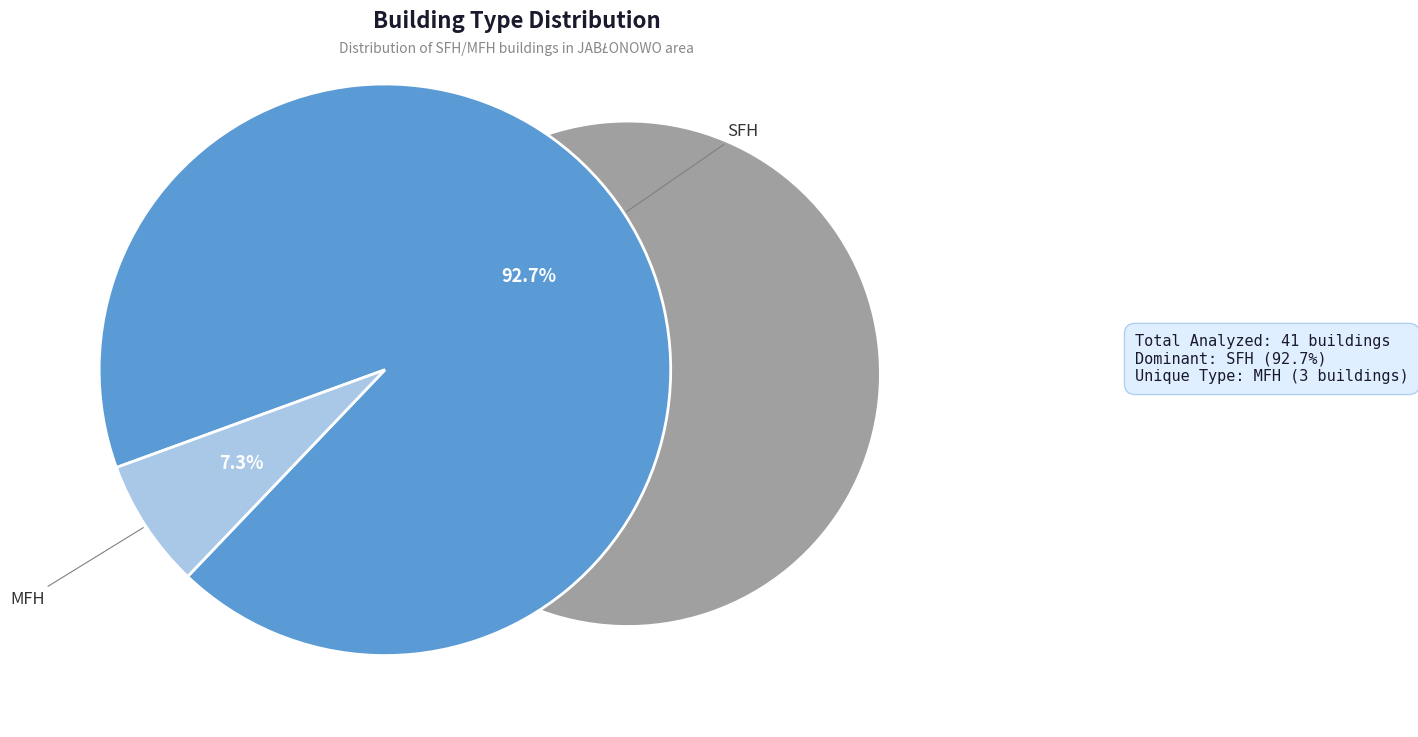

Is there a majority slice in this chart?

Yes